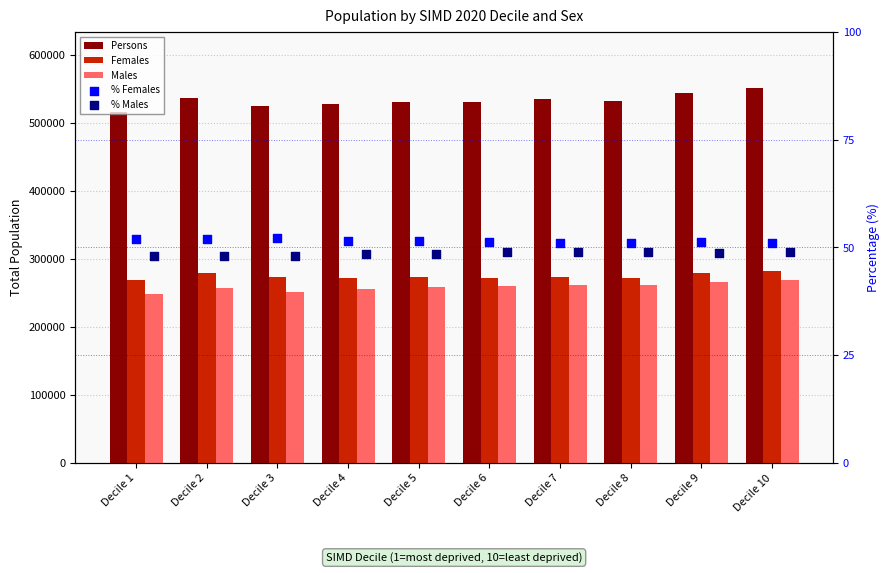

Which series has the largest total across all categories?

Persons